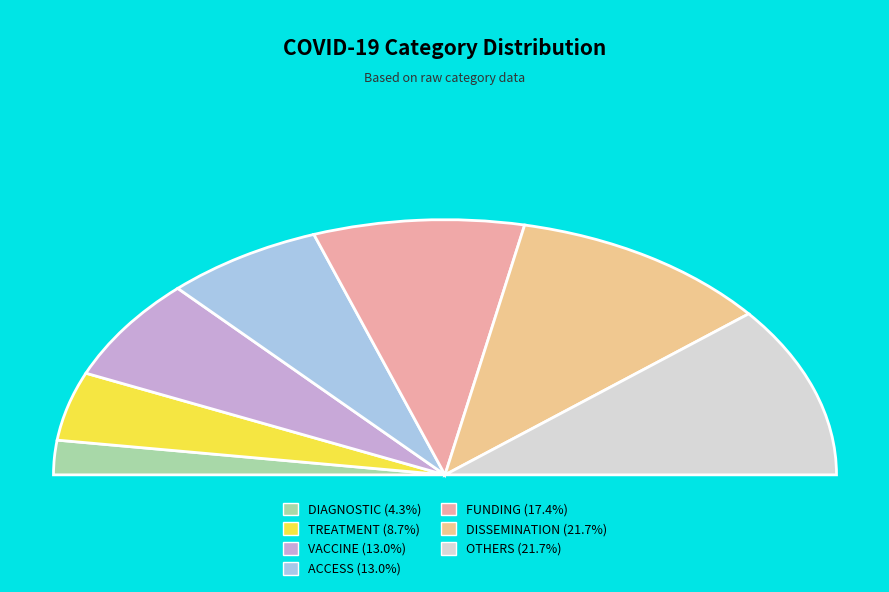

Rank the categories by value from highest to lowest.

DISSEMINATION, OTHERS, FUNDING, VACCINE, ACCESS, TREATMENT, DIAGNOSTIC